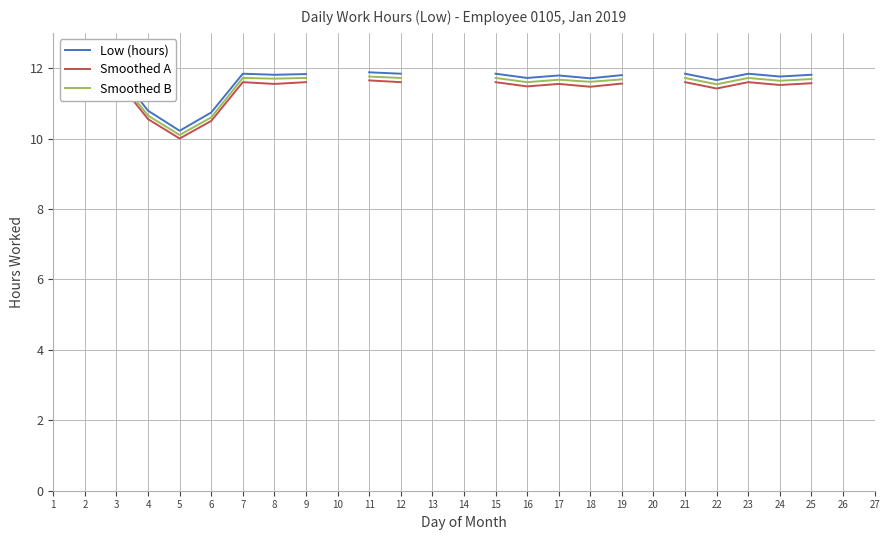

The Smoothed B series shows 11.7 at 15. True or false?

True